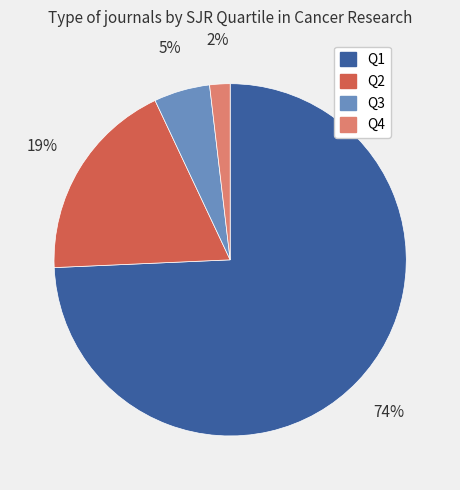

The Q1 slice represents 74% of the pie. True or false?

True